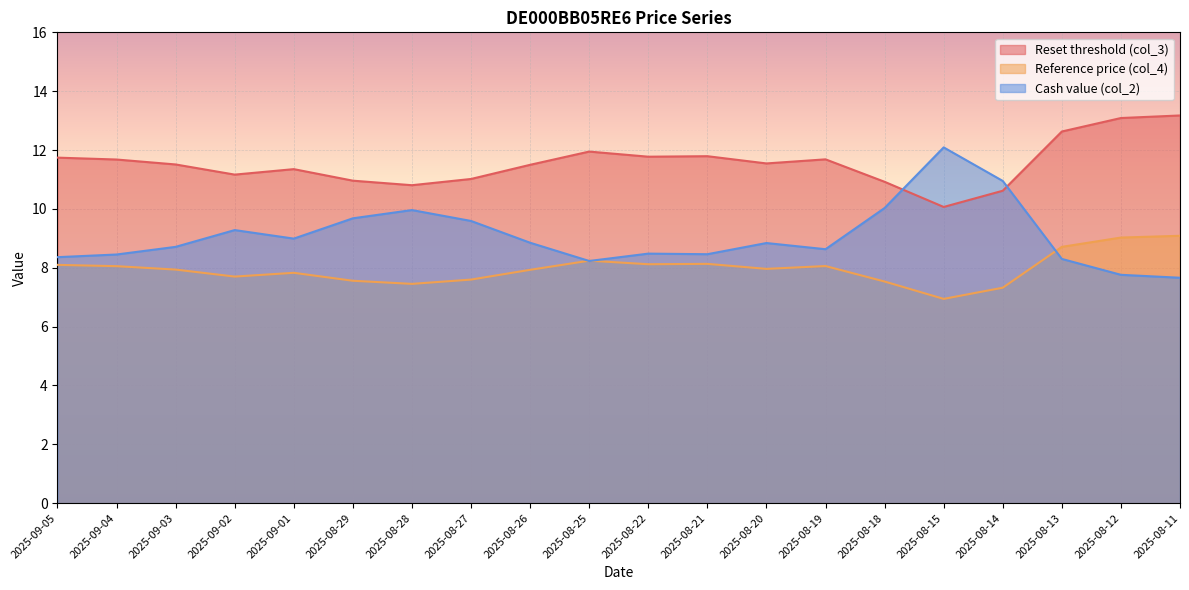

At which label does Reset threshold (col_3) first exceed 11?

2025-09-05